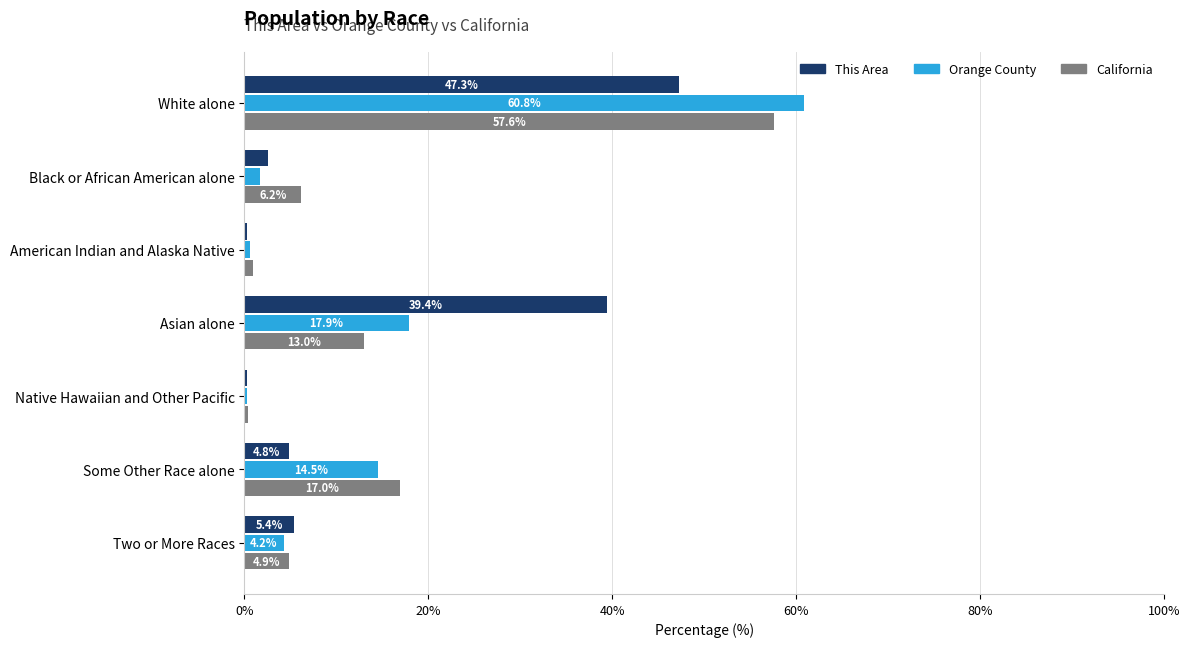

What is the total value across all series at Some Other Race alone?

36.3